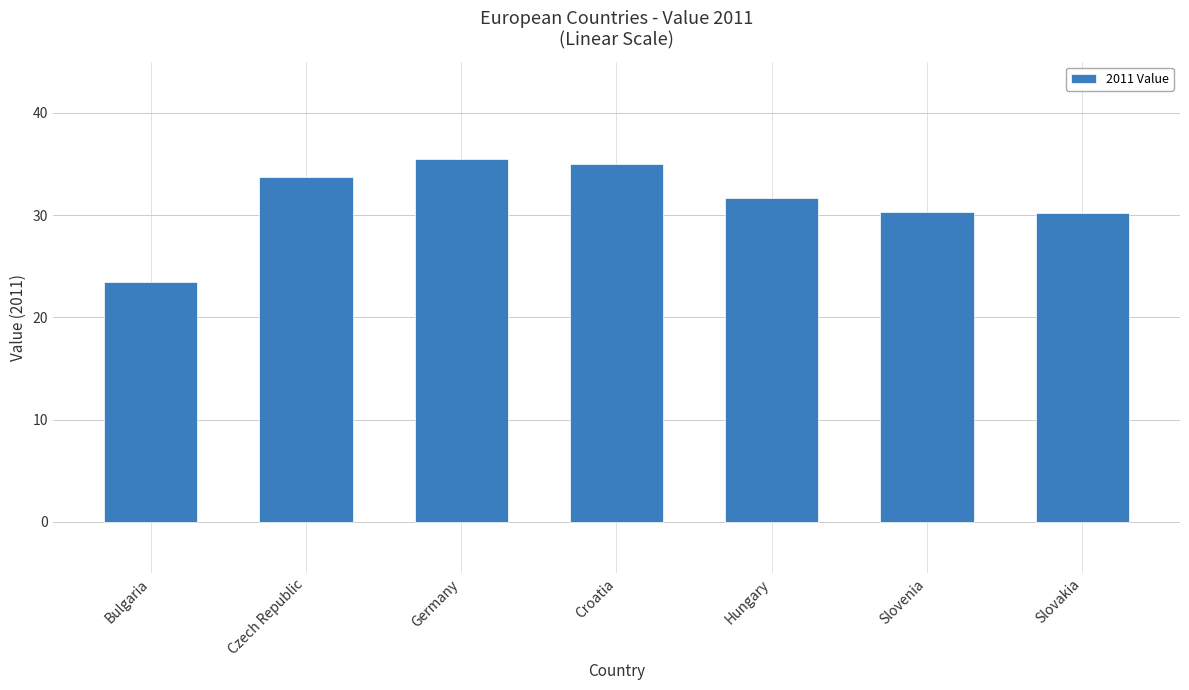

True or false: the data shows 30.2 at Slovakia.

True